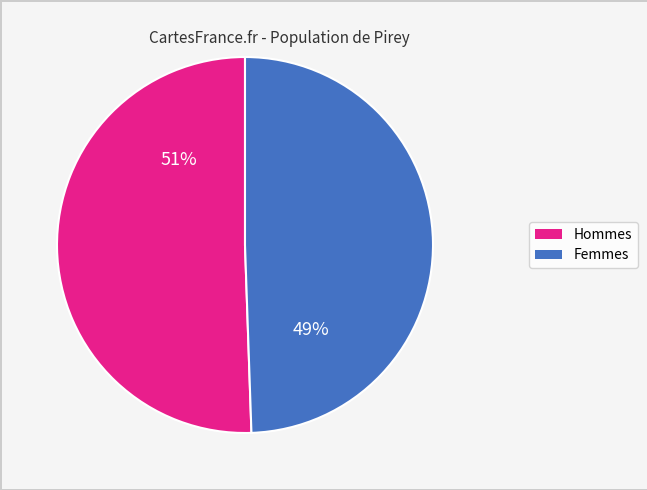

Is there any slice that represents more than half of the pie?

Yes